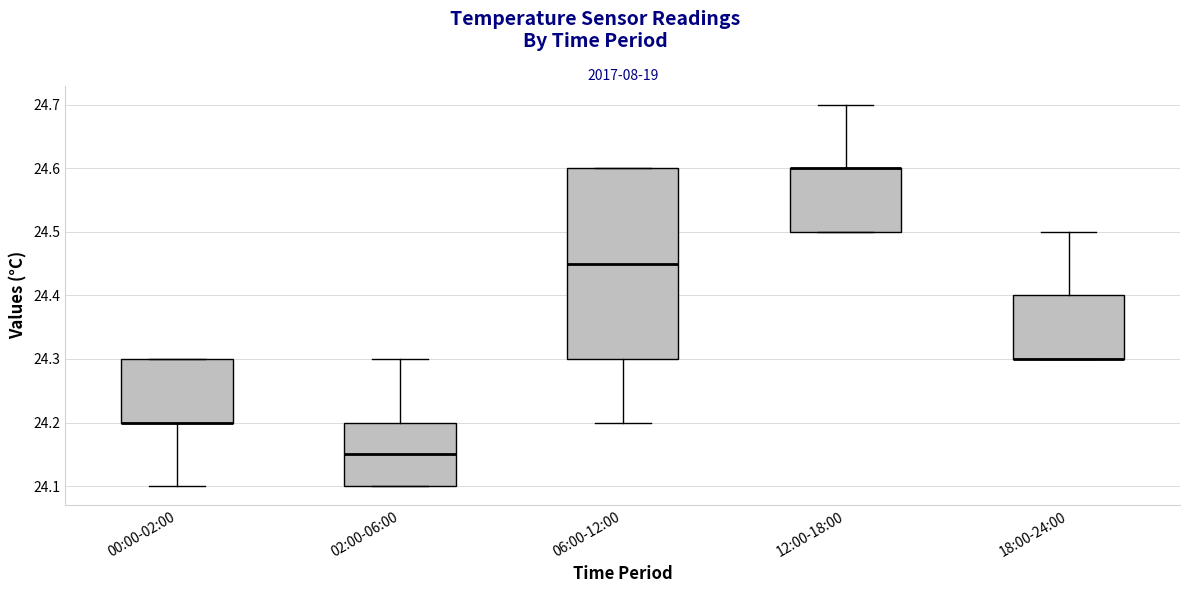

Reading left to right, transcribe this box plot: for each box, give where its median line is, the range the box spans, and where its two whiskers end, as read against the y-axis. The values are not printed on the chart, so give them approximately, as read against the axis.

00:00-02:00: median 24.20 (drawn on the box's lower edge), box 24.20 to 24.30, whiskers 24.10 to 24.30
02:00-06:00: median 24.15, box 24.10 to 24.20, whiskers 24.10 to 24.30
06:00-12:00: median 24.45, box 24.30 to 24.60, whiskers 24.20 to 24.60
12:00-18:00: median 24.60 (drawn on the box's upper edge), box 24.50 to 24.60, whiskers 24.50 to 24.70
18:00-24:00: median 24.30 (drawn on the box's lower edge), box 24.30 to 24.40, whiskers 24.30 to 24.50